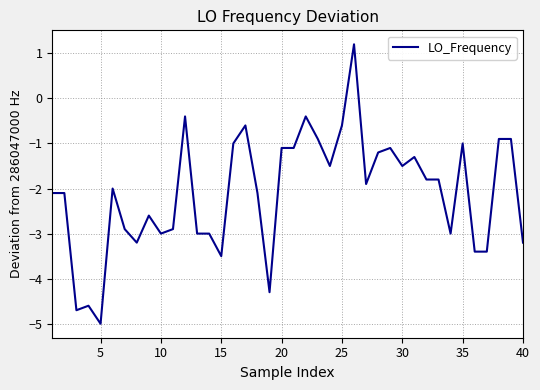

What is the difference between the maximum and minimum values?

6.2